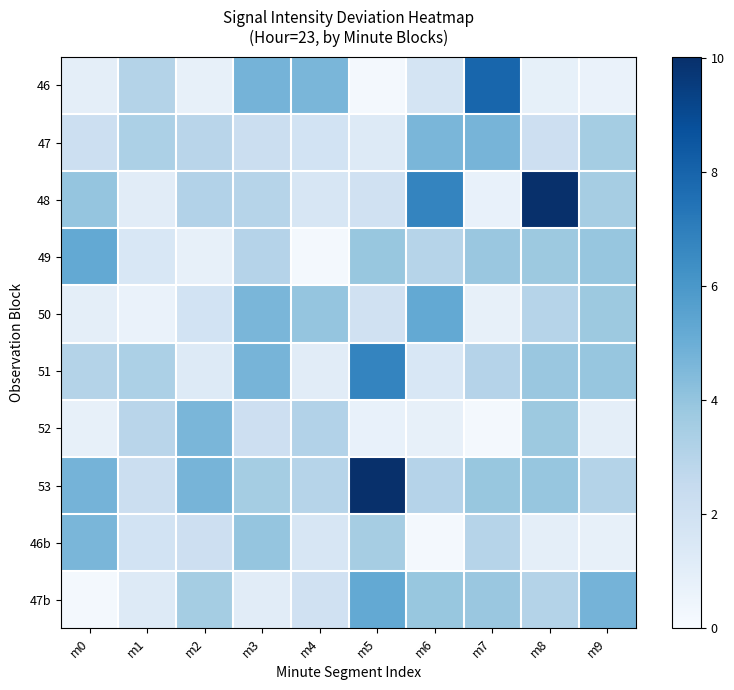

Reading right to left, what are all the values shown in this chart?

46: m9=0.7	m8=0.8	m7=7.9	m6=1.8	m5=0.2	m4=4.7	m3=4.8	m2=0.8	m1=3.1	m0=0.9
47: m9=3.5	m8=2.1	m7=4.7	m6=4.6	m5=1.3	m4=1.8	m3=2.2	m2=2.9	m1=3.3	m0=2.2
48: m9=3.5	m8=10.0	m7=0.7	m6=6.7	m5=2.0	m4=1.6	m3=3.0	m2=3.1	m1=1.1	m0=4.0
49: m9=3.9	m8=3.8	m7=3.8	m6=3.0	m5=3.9	m4=0.2	m3=3.1	m2=0.8	m1=1.6	m0=5.2
50: m9=3.8	m8=3.0	m7=0.8	m6=5.2	m5=2.0	m4=4.0	m3=4.6	m2=1.8	m1=0.7	m0=0.9
51: m9=3.9	m8=3.8	m7=3.1	m6=1.6	m5=6.7	m4=1.1	m3=4.7	m2=1.3	m1=3.3	m0=3.1
52: m9=0.9	m8=3.8	m7=0.2	m6=0.8	m5=0.7	m4=3.1	m3=2.1	m2=4.6	m1=2.9	m0=0.8
53: m9=3.1	m8=3.9	m7=3.9	m6=3.1	m5=10.0	m4=3.0	m3=3.5	m2=4.7	m1=2.2	m0=4.8
46b: m9=0.8	m8=0.9	m7=3.0	m6=0.2	m5=3.5	m4=1.6	m3=4.0	m2=2.1	m1=1.8	m0=4.7
47b: m9=4.8	m8=3.1	m7=3.8	m6=3.9	m5=5.2	m4=2.0	m3=1.1	m2=3.5	m1=1.3	m0=0.2